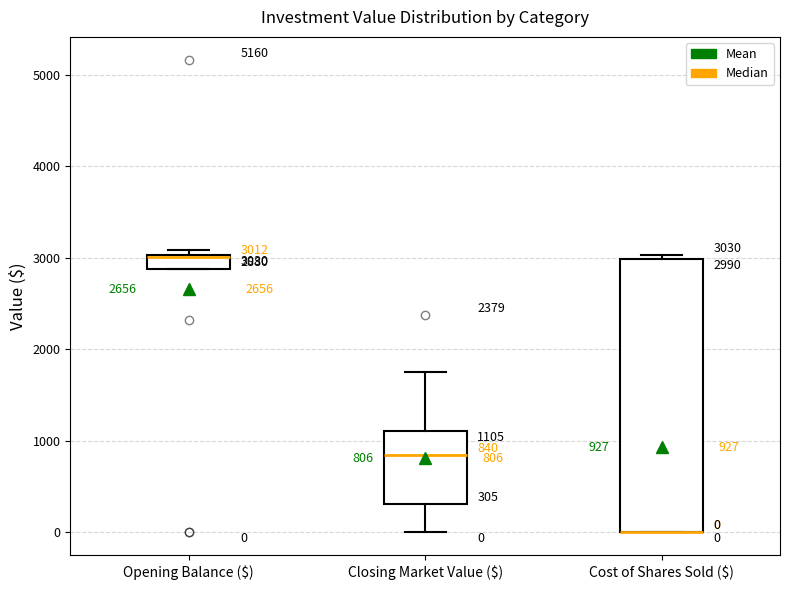

Which box is the tallest, from its lower edge to its upper edge?

Cost of Shares Sold ($)